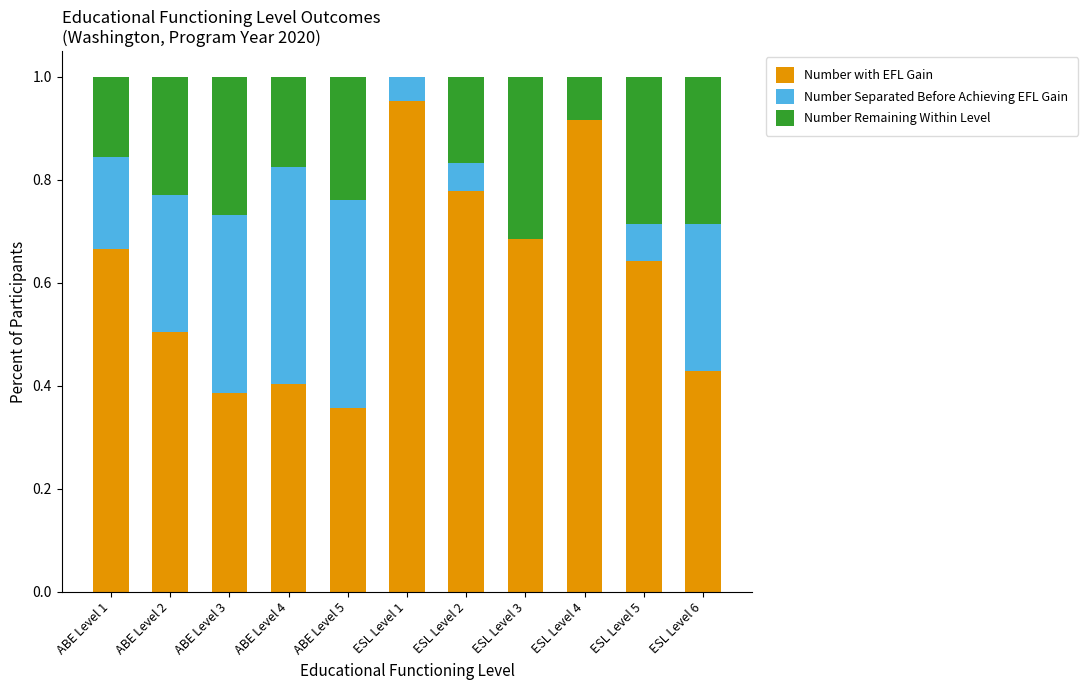

What is the sum of all Number with EFL Gain values?

6.7